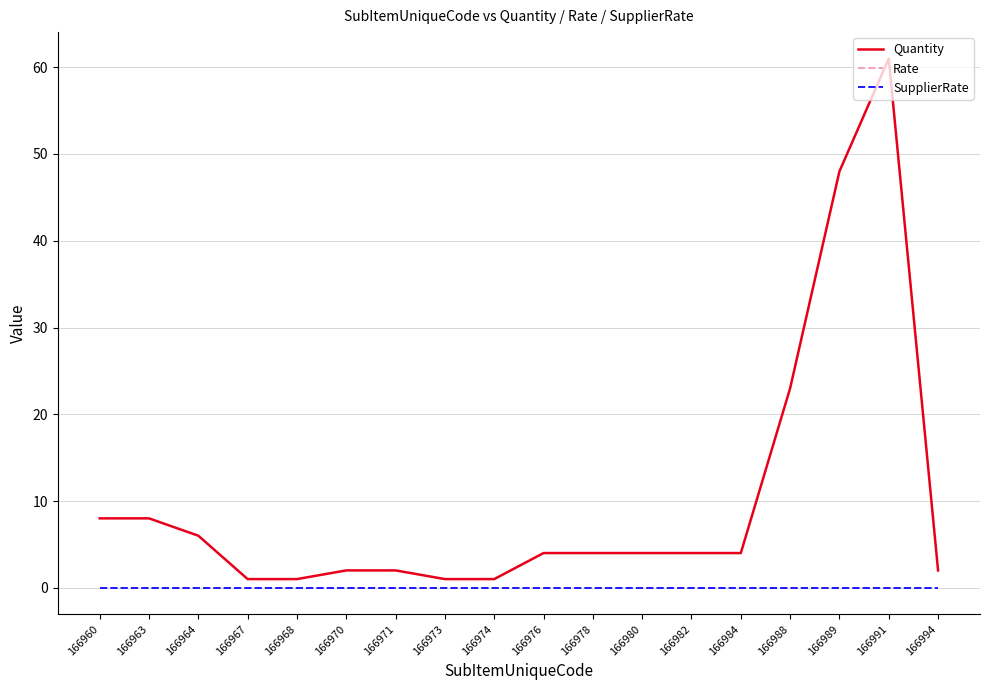

At how many categories does at least one series exceed 19?

3